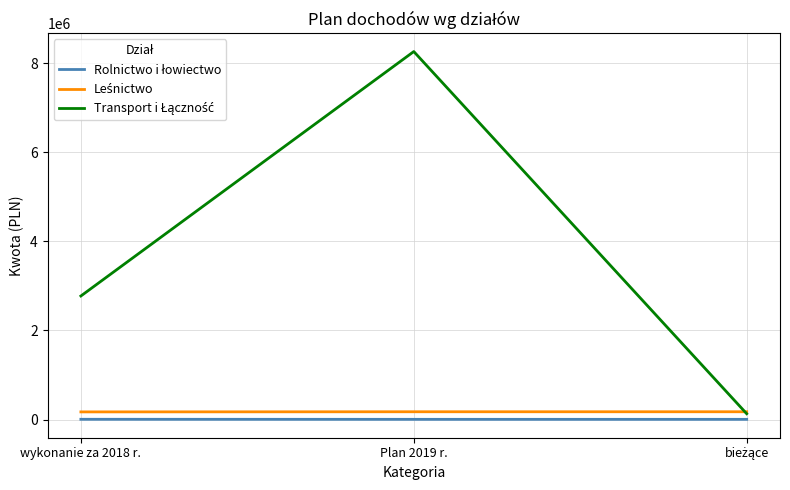

At which category does the chart reach its peak across all series?

Plan 2019 r.